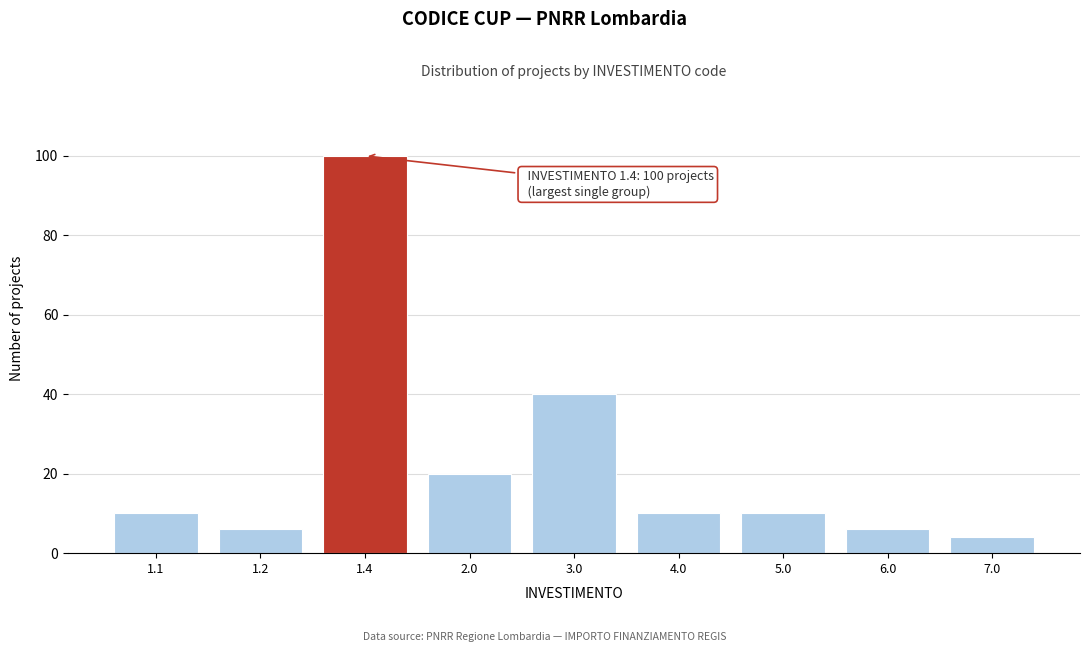

Reading left to right, extract all data points from this chart.

1.1=10	1.2=6	1.4=100	2.0=20	3.0=40	4.0=10	5.0=10	6.0=6	7.0=4